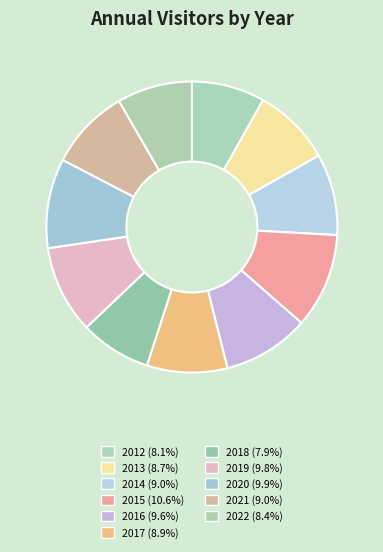

Count the number of slices in the pie.

11